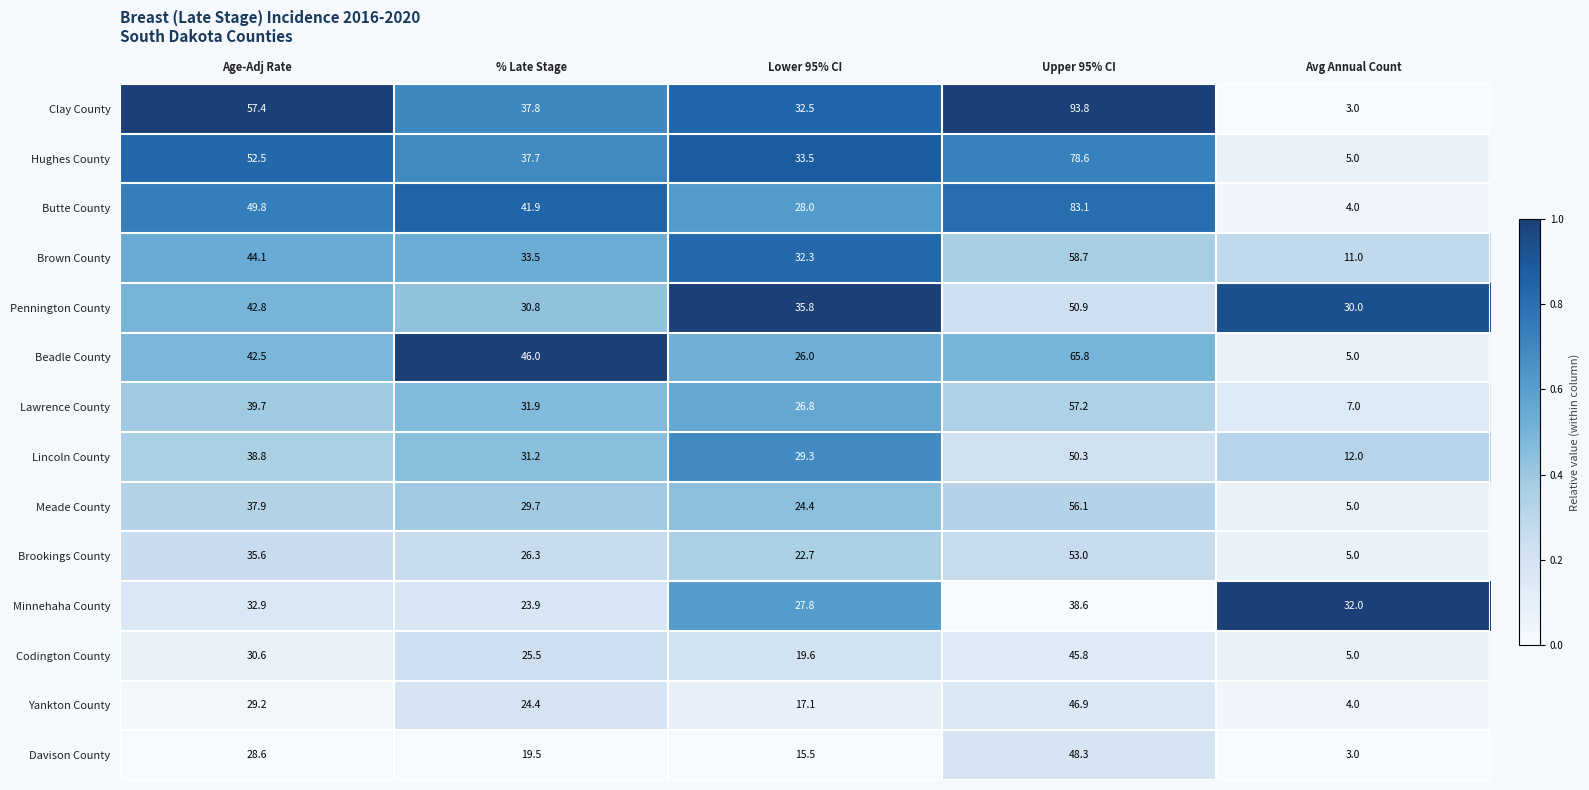

Which series has the largest total across all categories?

Clay County